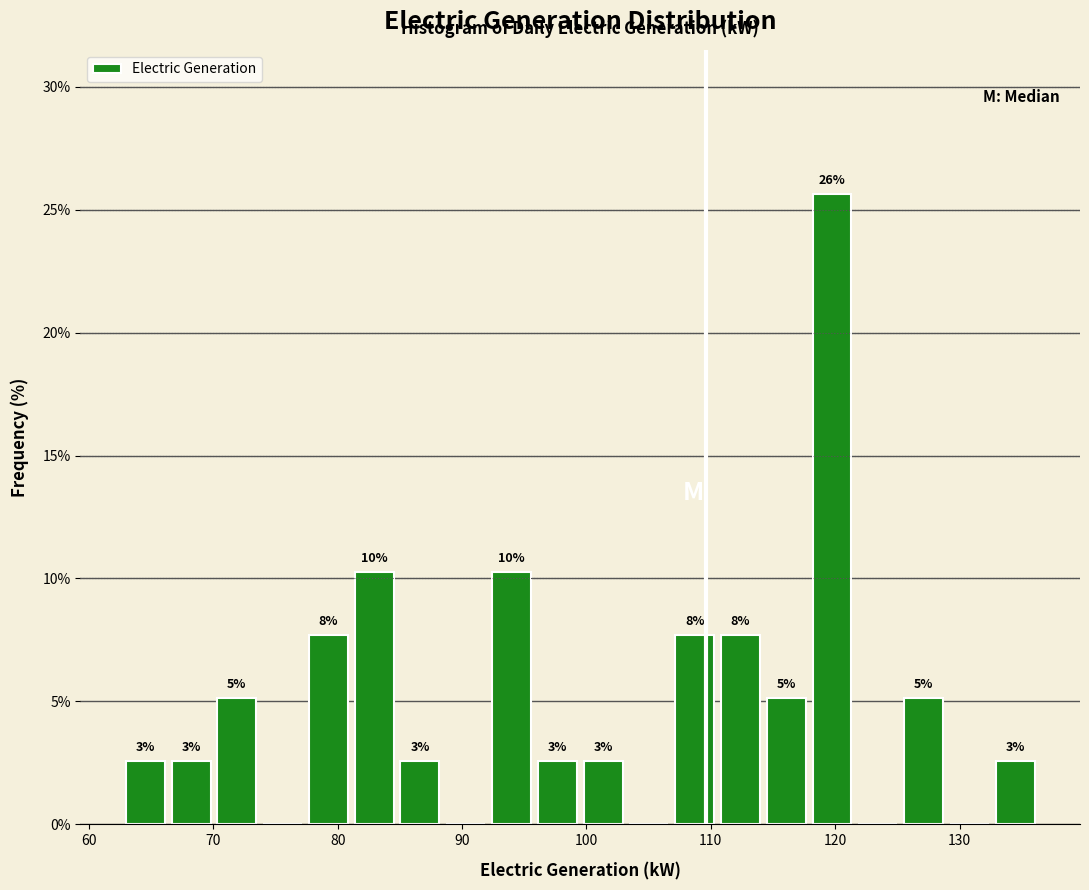

Around what value on the x-axis is the tallest bar? Give the approximate position of its centre, as read against the axis.

120